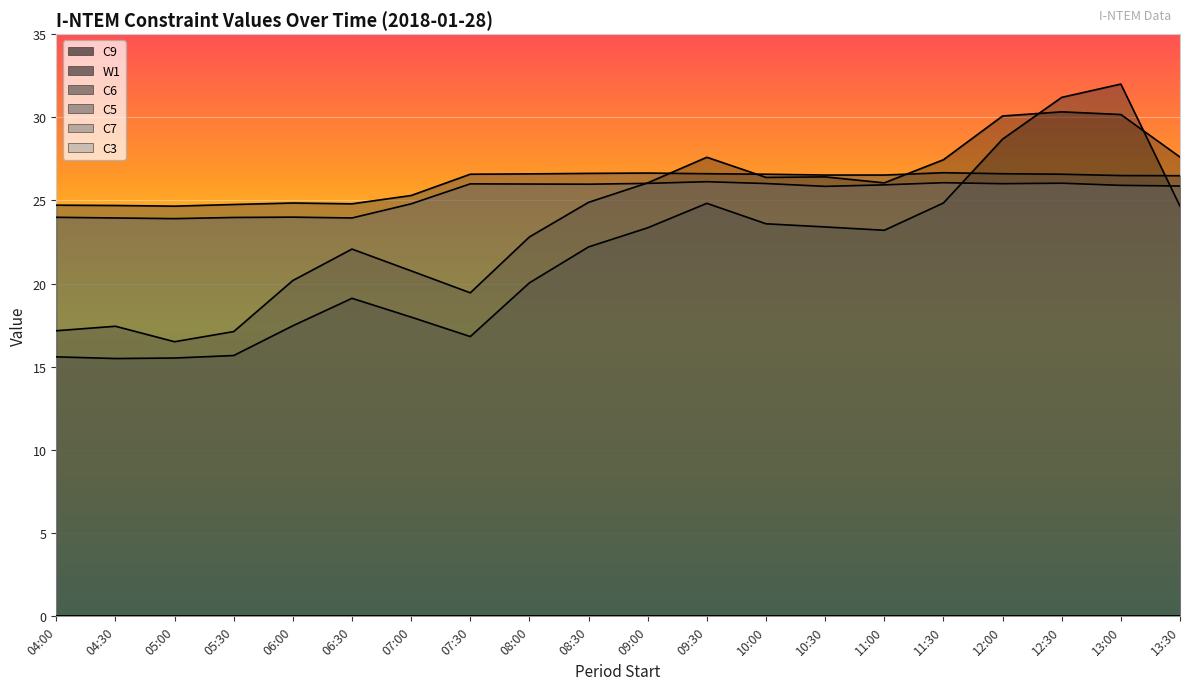

What is the total value across all series at 10:30?

102.2